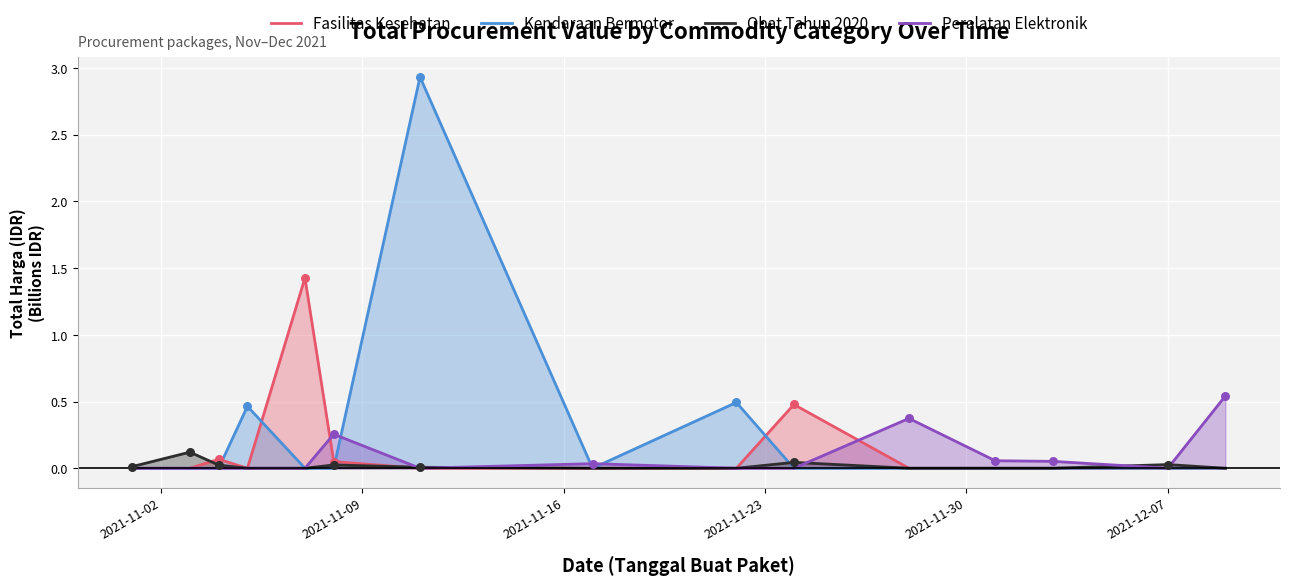

Which series contains the lowest Y value?

Fasilitas Kesehatan